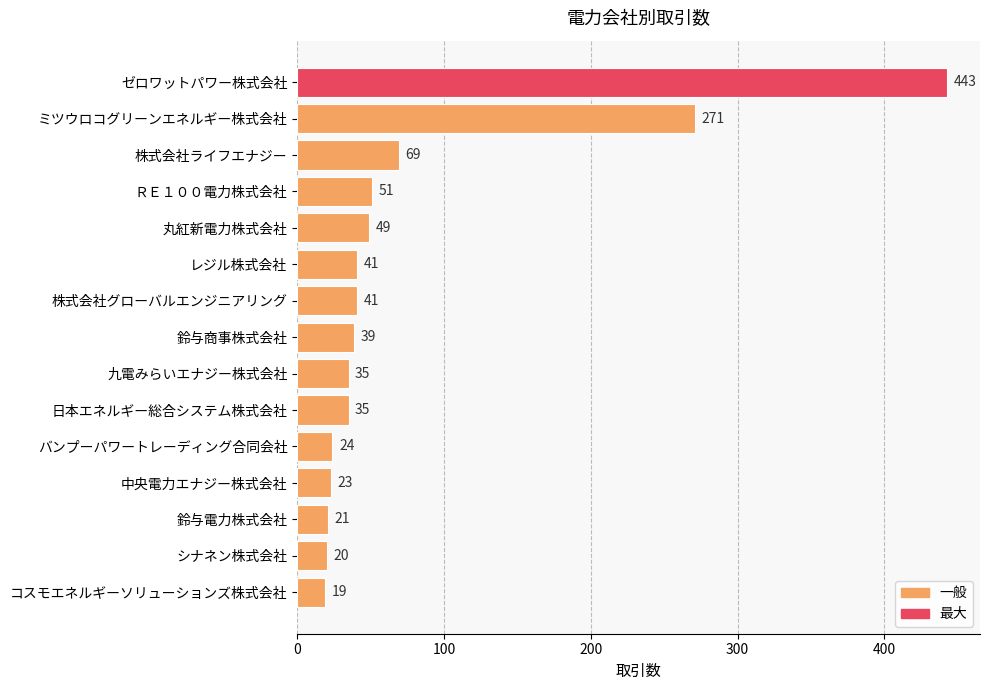

How many bars are there in total?

15